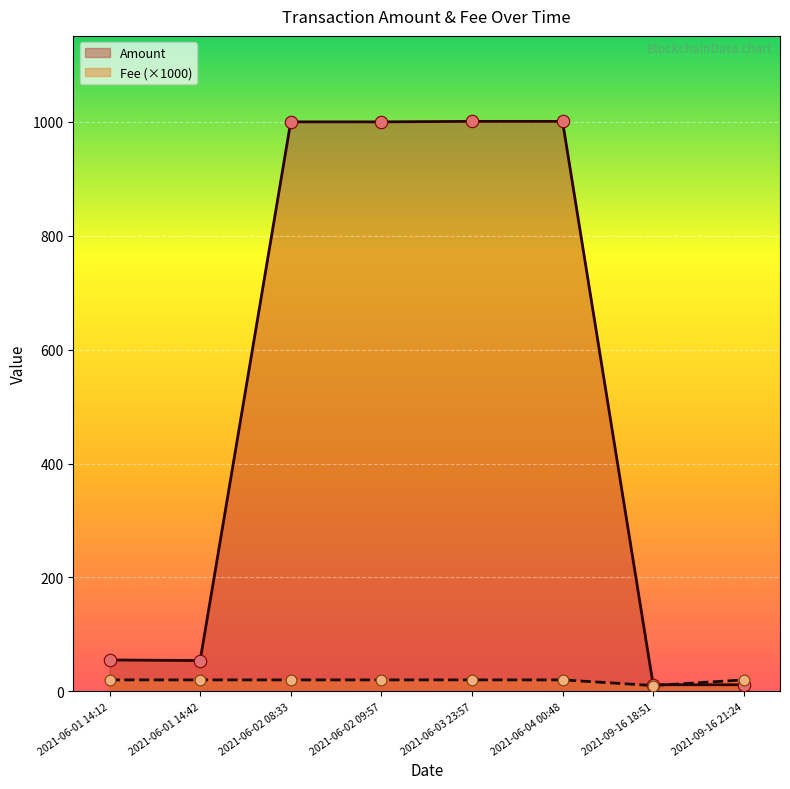

At how many categories does at least one series exceed 339?

4